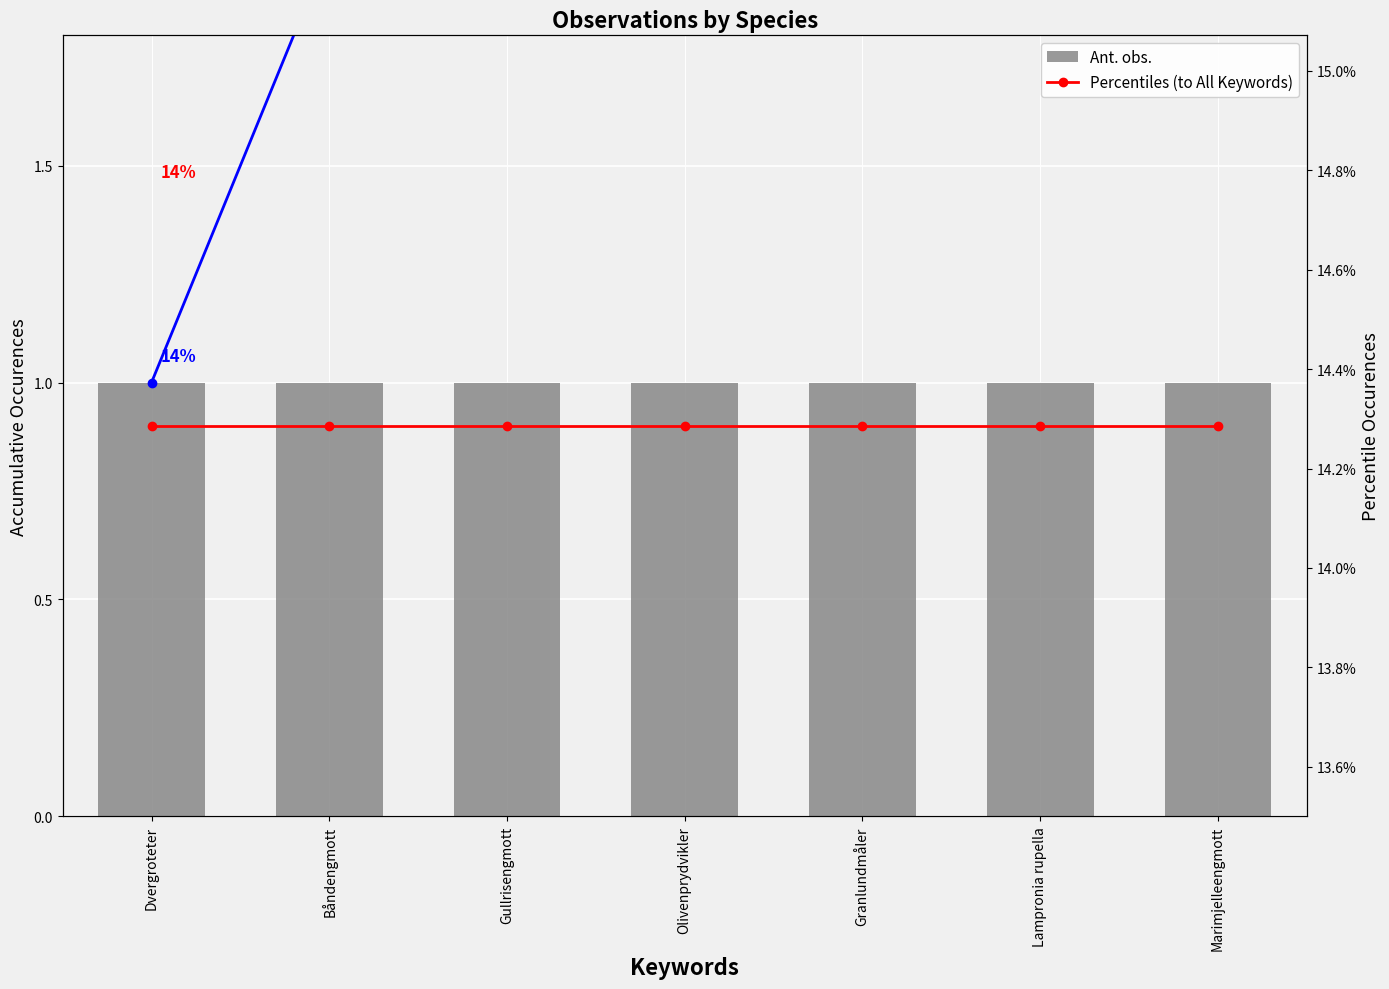

Between Gullrisengmott and Båndengmott, which is larger?

Gullrisengmott